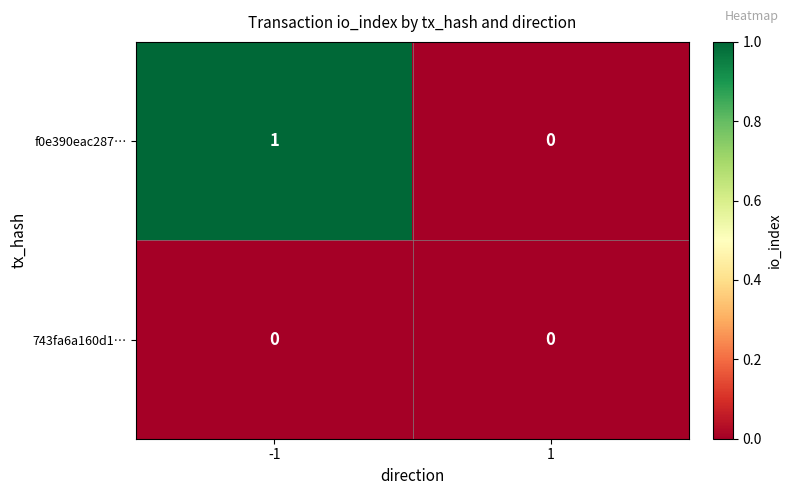

Count the number of categories in the chart.

2